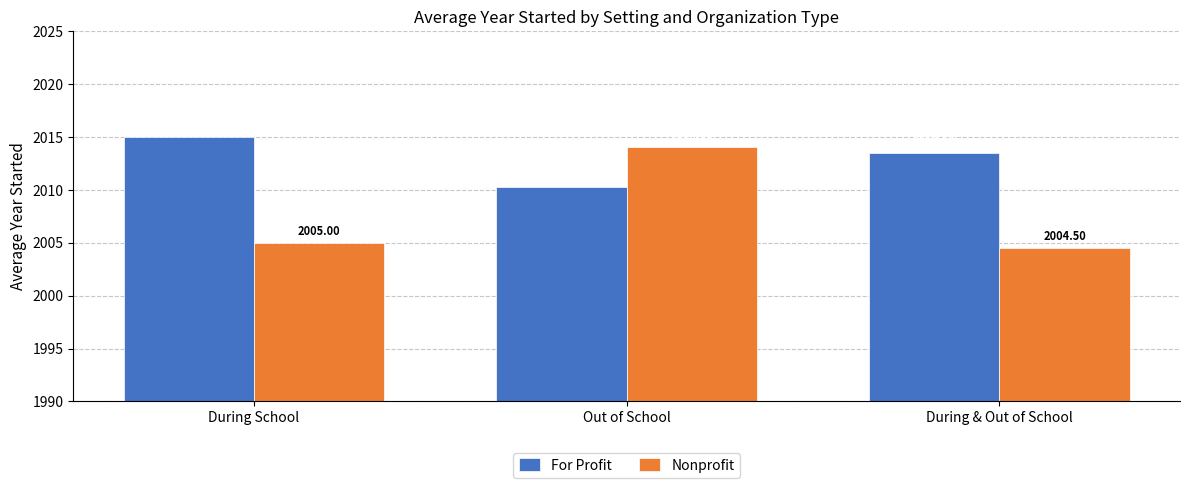

What is the label of the 1st bar from the right?

During & Out of School